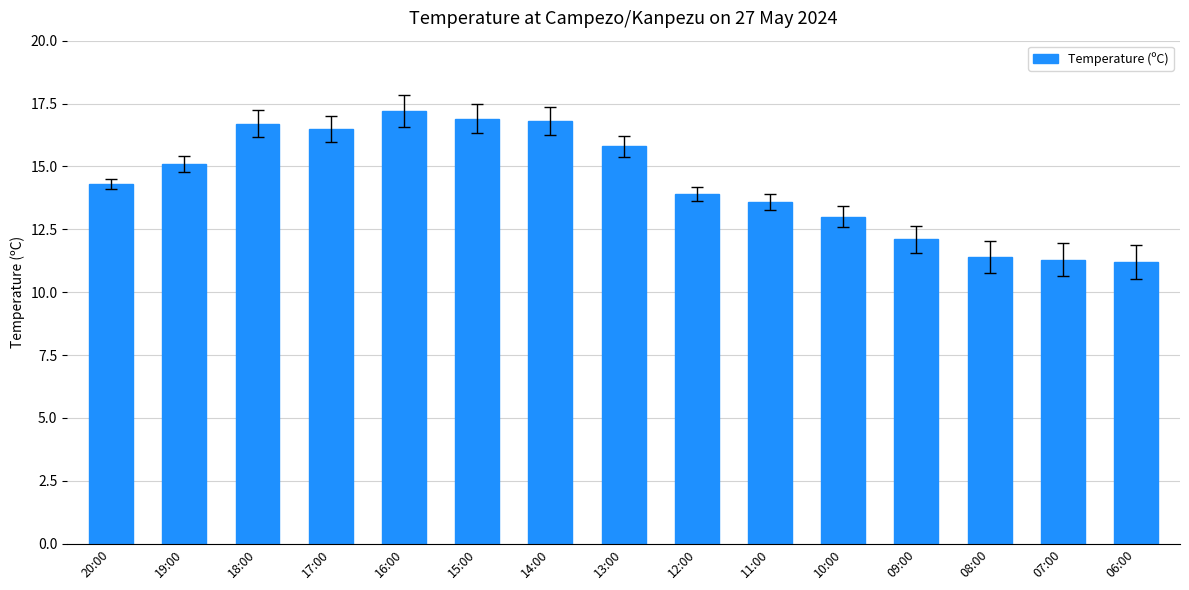

What is the difference between the maximum and minimum values?

6.0